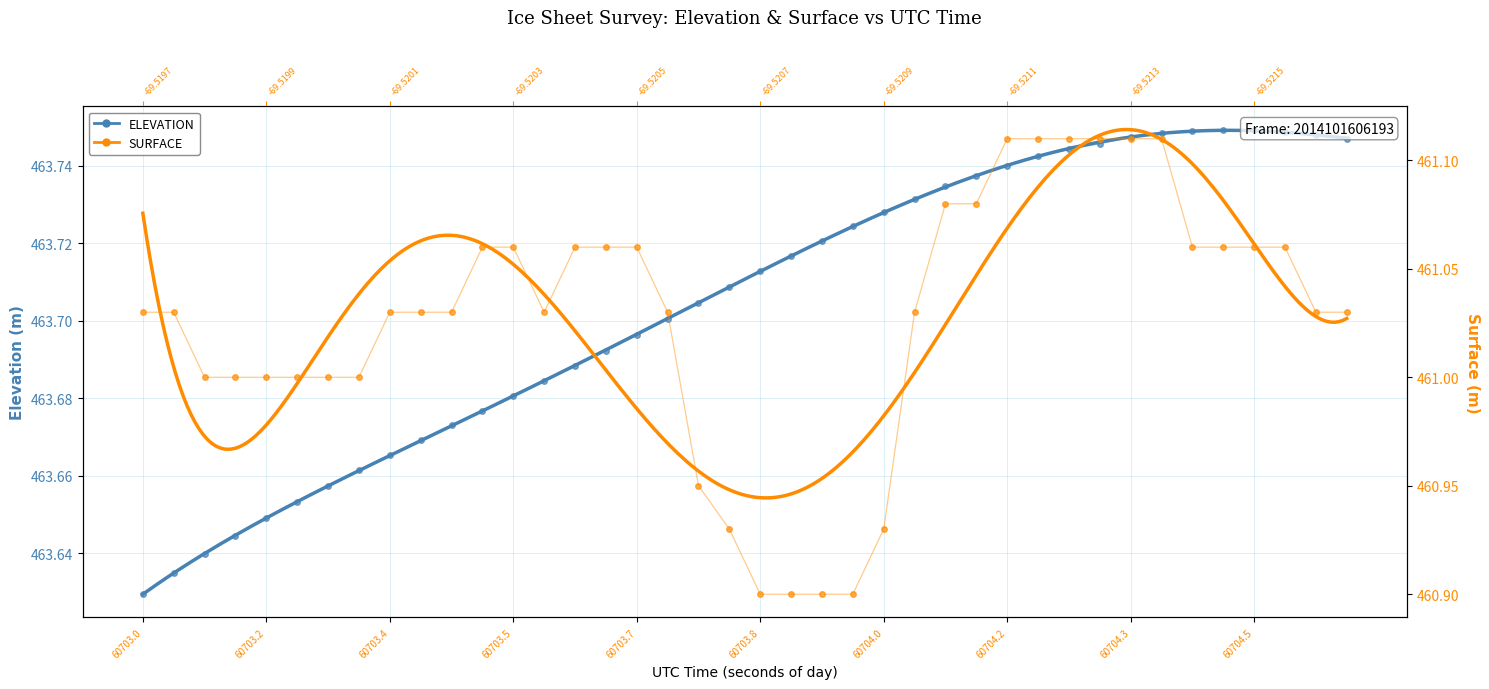

Count the SURFACE values in the range 461 to 462.

33